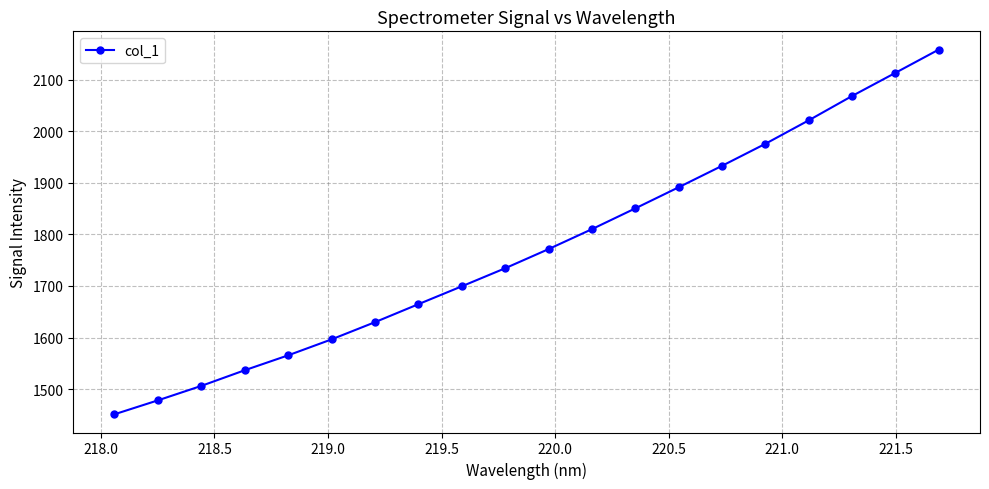

True or false: there are more than 1 points higher than both neighbors.

False